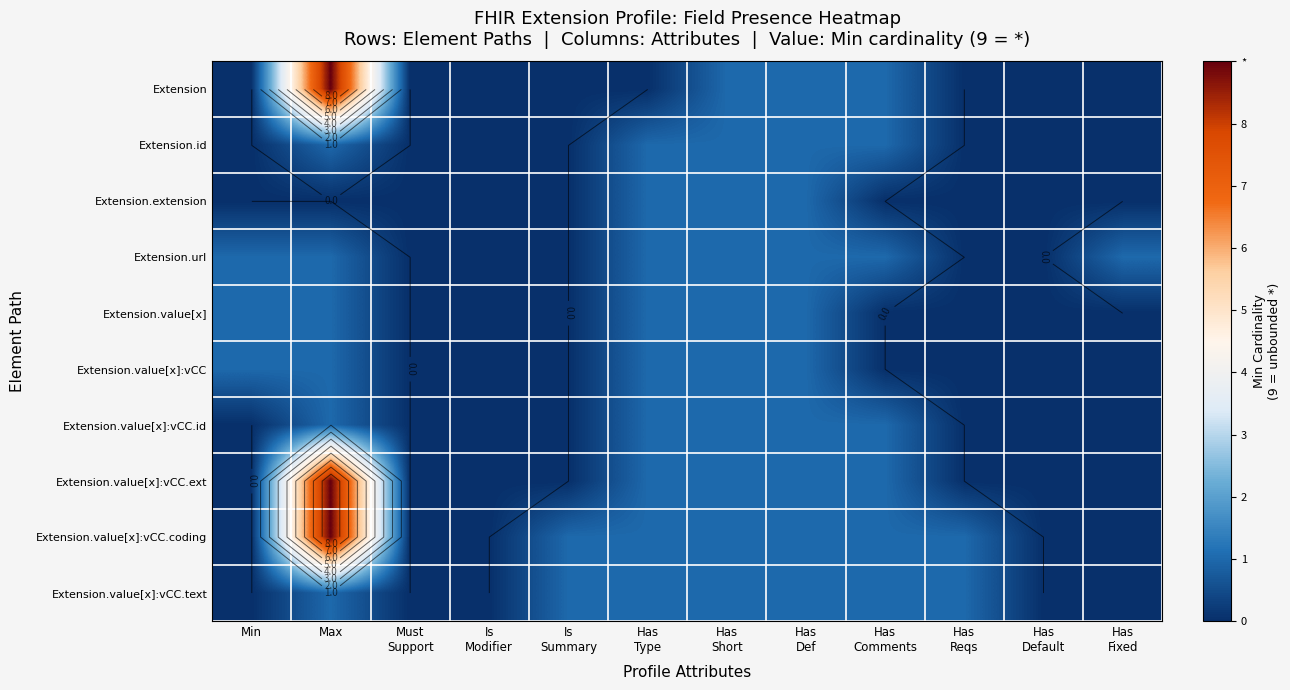

True or false: Extension has a value of -5 at Has Reqs.

False